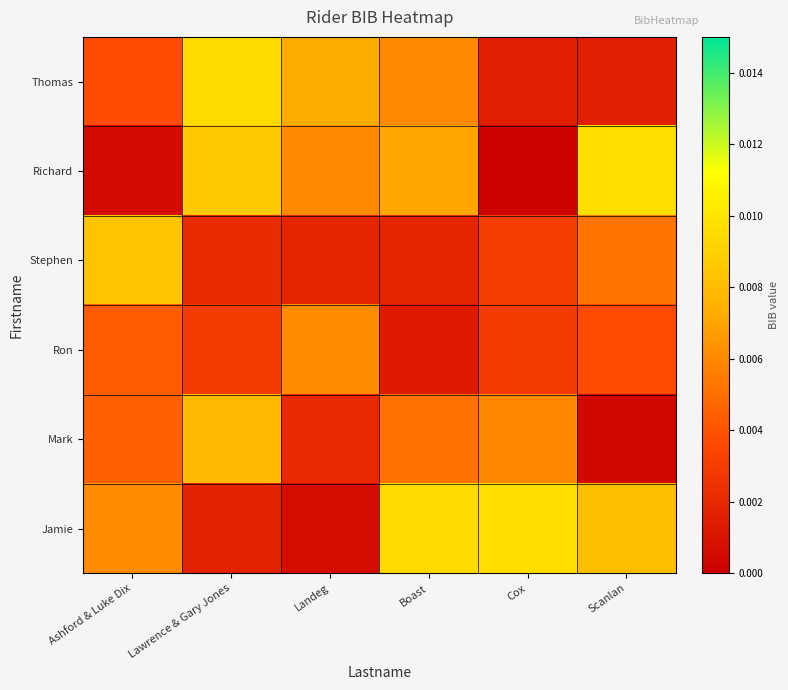

Which series has the largest total across all categories?

Jamie